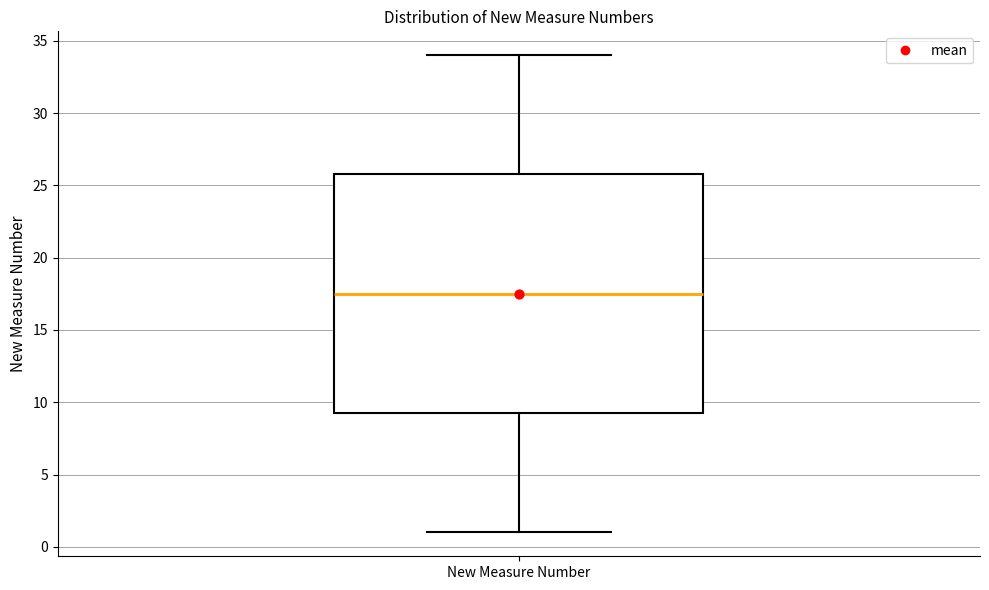

Read this box plot against the y-axis: the position of the median line, the range covered by the box, and the ends of both whiskers. The values are not printed on the chart, so give them approximately, as read against the axis.

median 17.5, box 9.5 to 26.0, whiskers 1.0 to 34.0